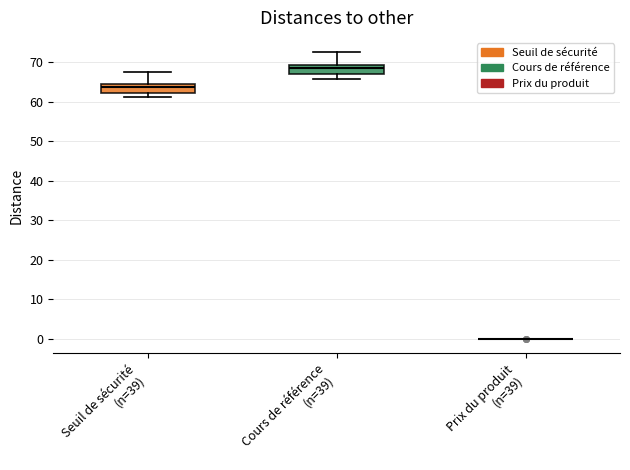

Reading left to right, read every box against the y-axis: the position of its median line, the range the box covers, and the ends of its whiskers. The values are not printed on the chart, so give them approximately, as read against the axis.

Seuil de sécurité (n=39): median 64 (just below the box's upper edge), box 62 to 64, whiskers 61 to 67
Cours de référence (n=39): median 69 (just below the box's upper edge), box 67 to 69, whiskers 66 to 72
Prix du produit (n=39): box collapsed to a line at 0, whiskers 0 to 0